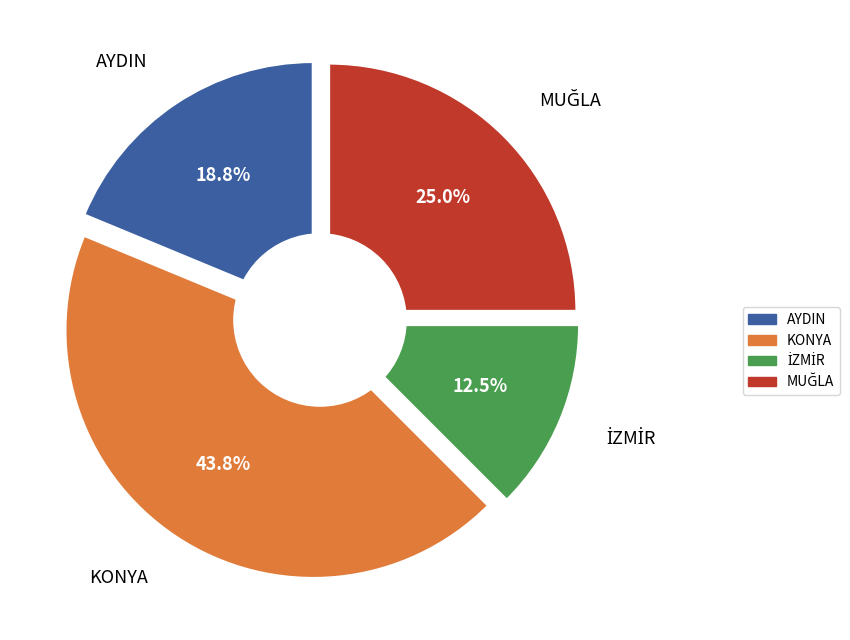

Do İZMİR and KONYA together represent more than half of the pie?

Yes